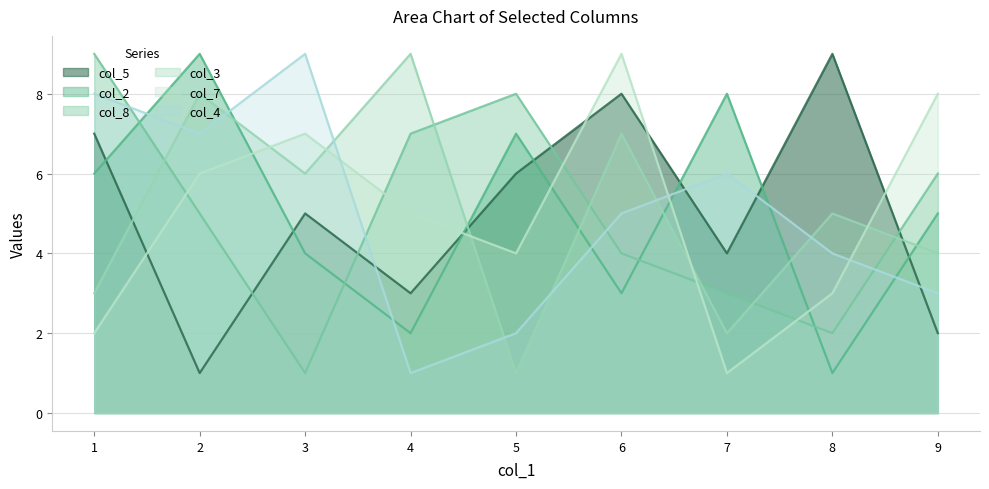

Reading left to right, transcribe all the data shown in this chart.

col_5: 9=2	1=7	7=4	2=1	3=5	5=6	8=9	4=3	6=8
col_2: 9=5	1=6	7=8	2=9	3=4	5=7	8=1	4=2	6=3
col_8: 9=6	1=9	7=3	2=5	3=1	5=8	8=2	4=7	6=4
col_3: 9=4	1=3	7=2	2=8	3=6	5=1	8=5	4=9	6=7
col_7: 9=8	1=2	7=1	2=6	3=7	5=4	8=3	4=5	6=9
col_4: 9=3	1=8	7=6	2=7	3=9	5=2	8=4	4=1	6=5